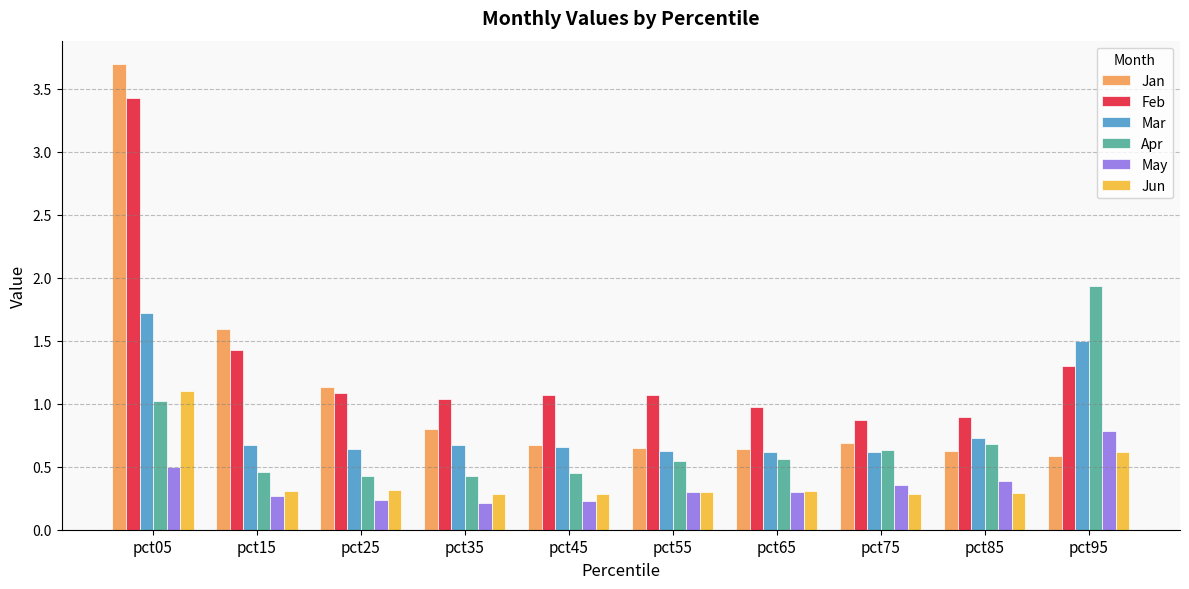

The value of May at pct05 is 0.2. True or false?

False